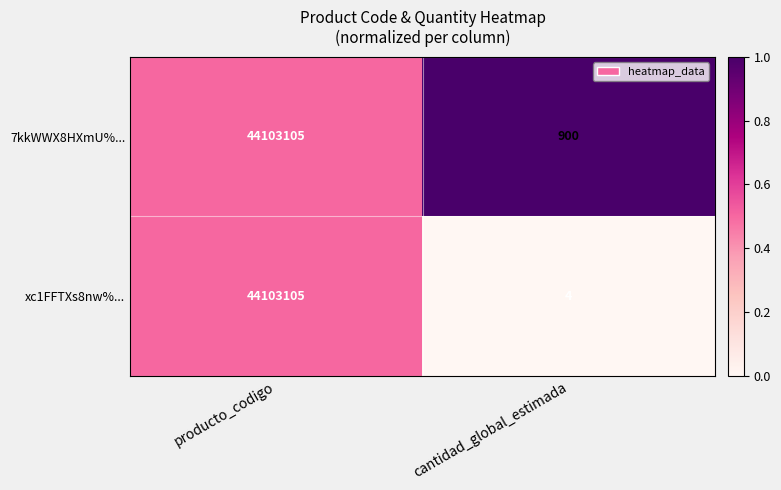

What is the difference between the highest and lowest values at cantidad_global_estimada?

896